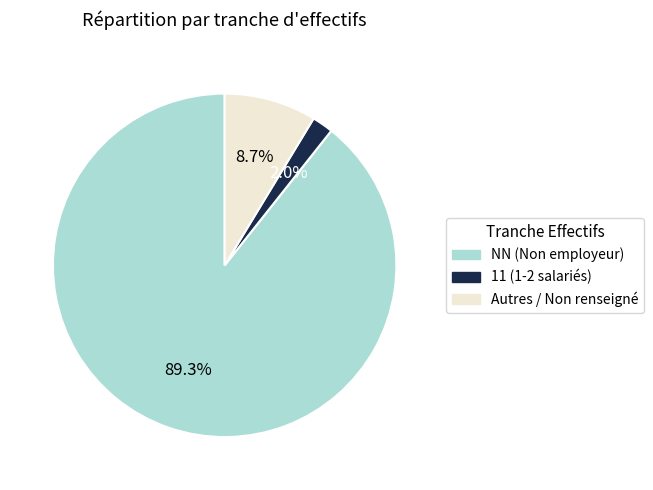

Is there a majority slice in this chart?

Yes